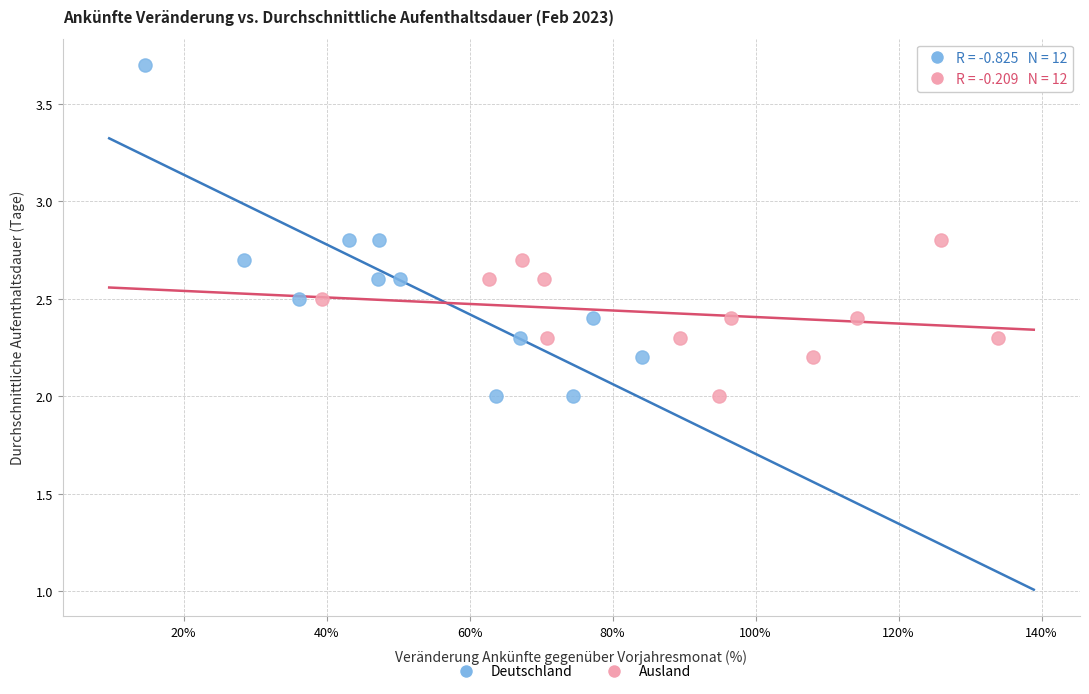

Which series has the widest spread of Y values?

Deutschland